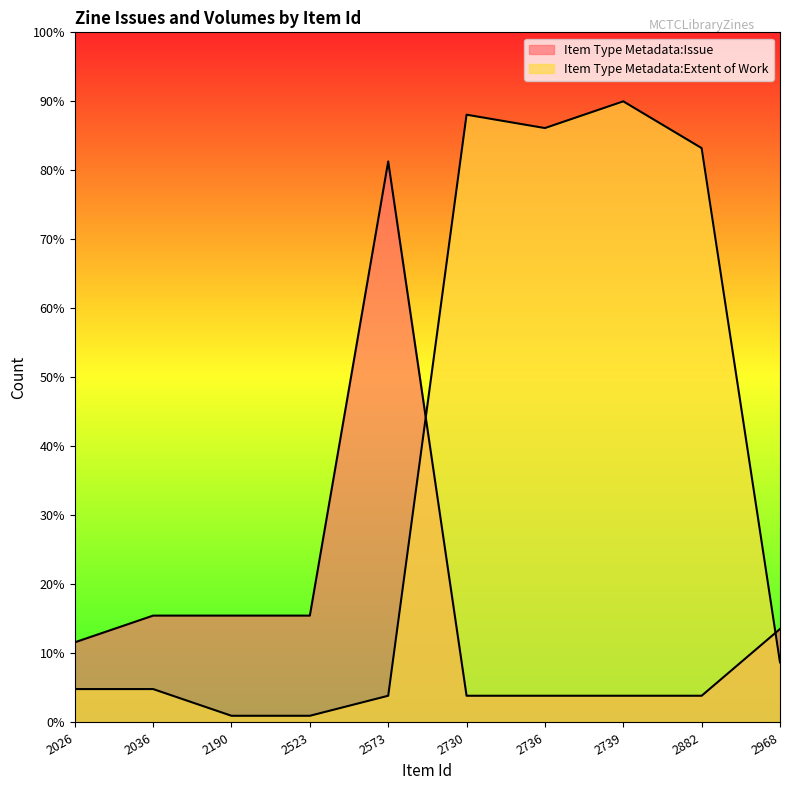

Rank the series at 2882 from lowest to highest value.

Item Type Metadata:Issue, Item Type Metadata:Extent of Work